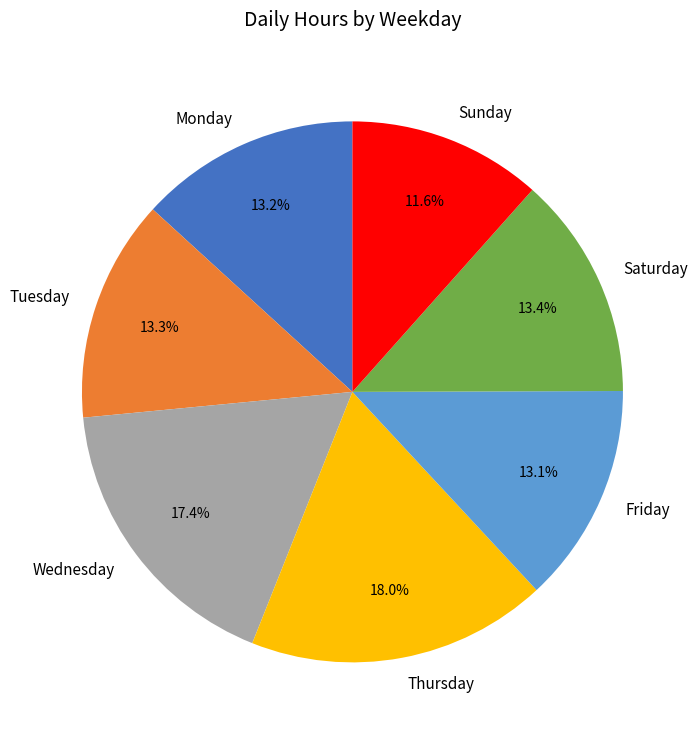

How much of the chart is everything except Friday?

86.9%